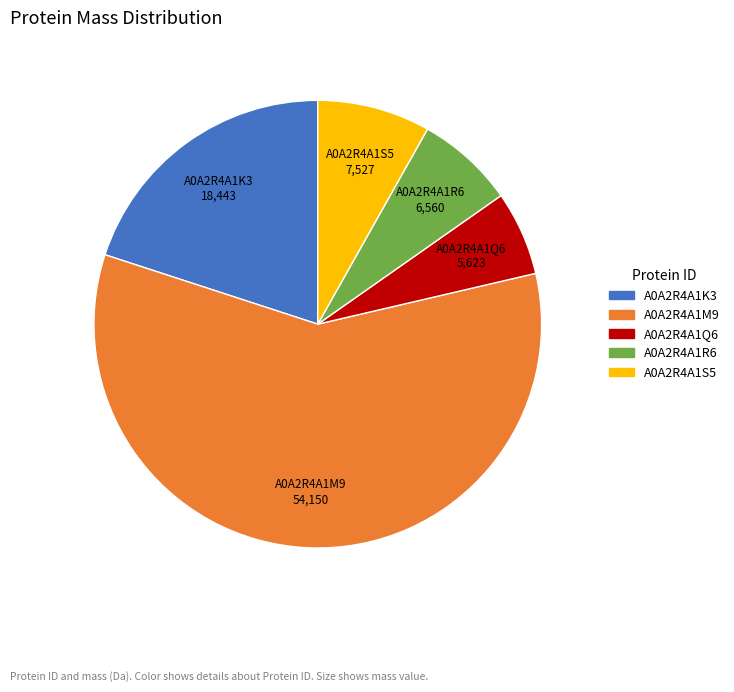

Rank the categories by value from lowest to highest.

A0A2R4A1Q6, A0A2R4A1R6, A0A2R4A1S5, A0A2R4A1K3, A0A2R4A1M9